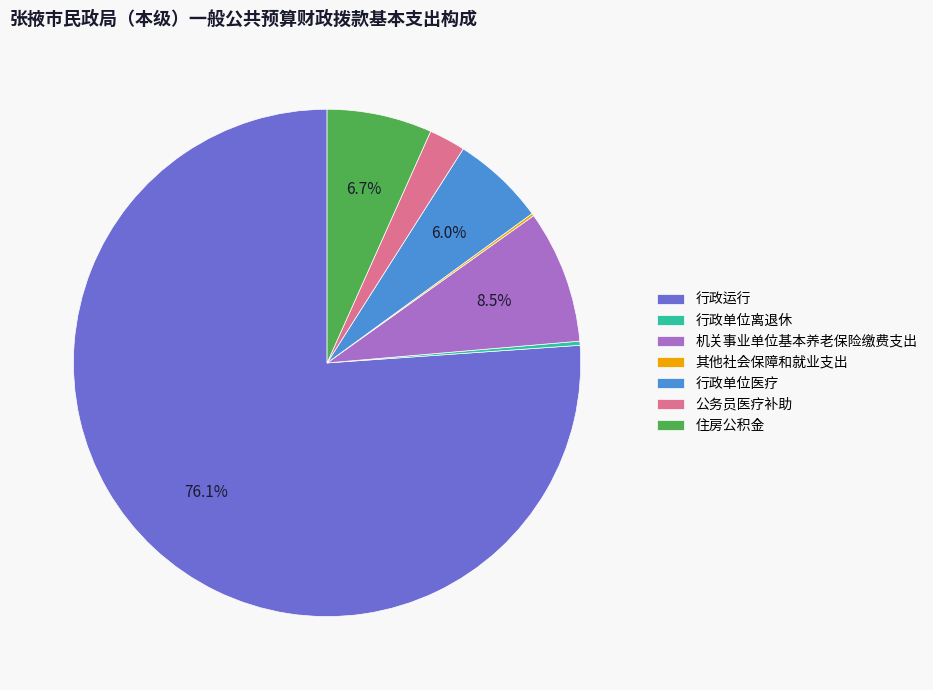

Which category has the biggest portion of the pie?

行政运行